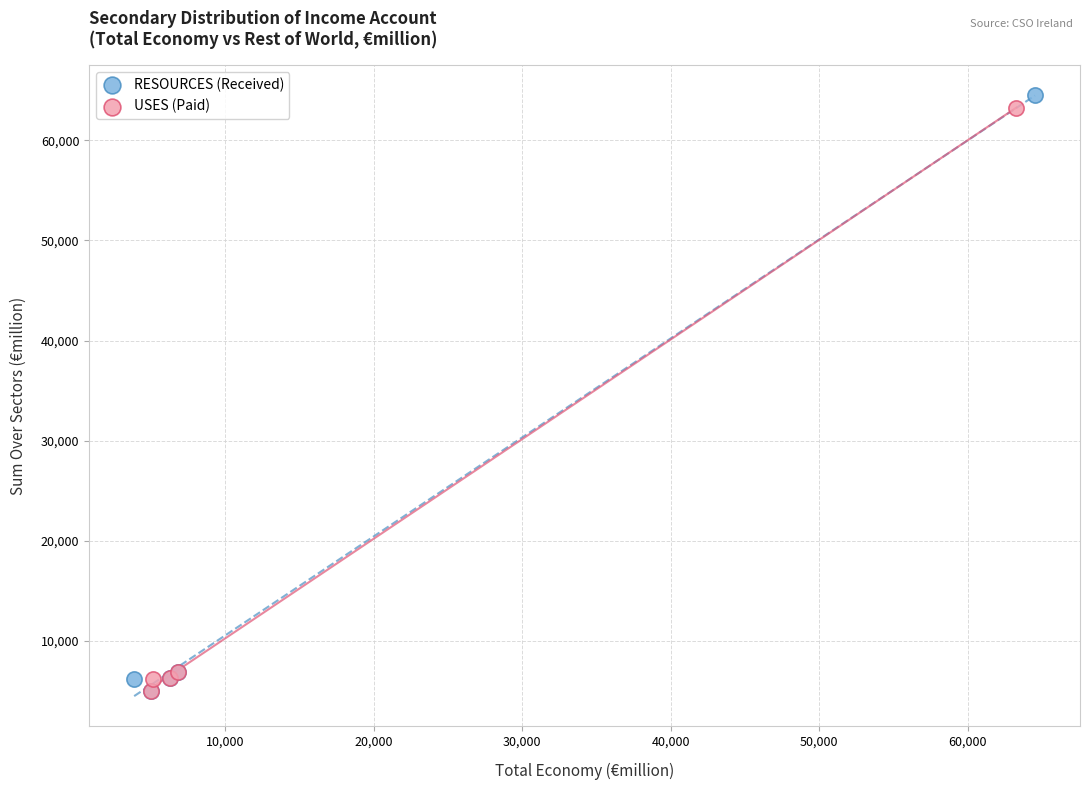

What are all the series names shown in the legend?

RESOURCES (Received), USES (Paid)